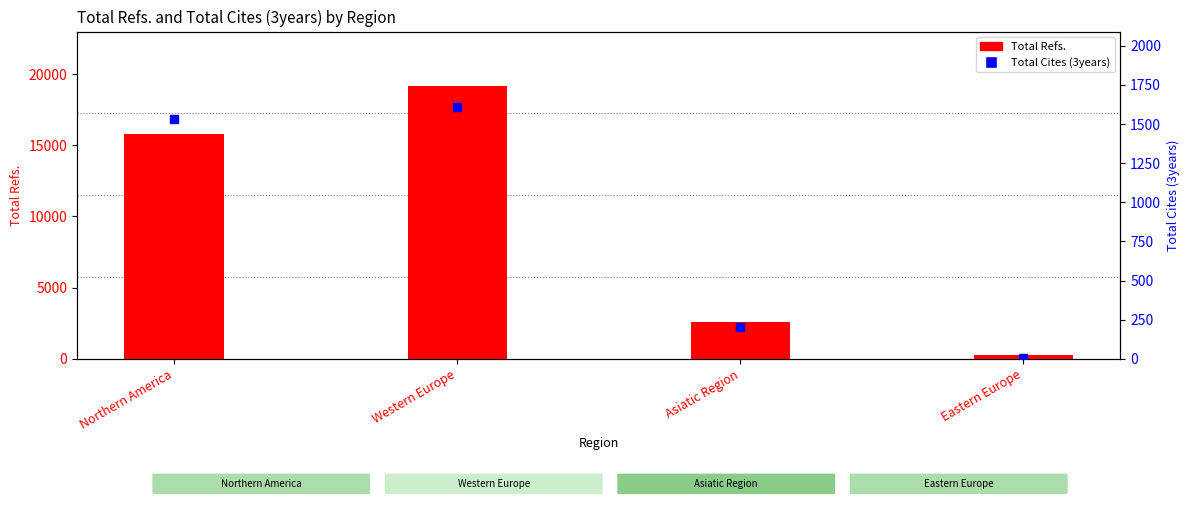

Which series has the largest total across all categories?

Total Refs.